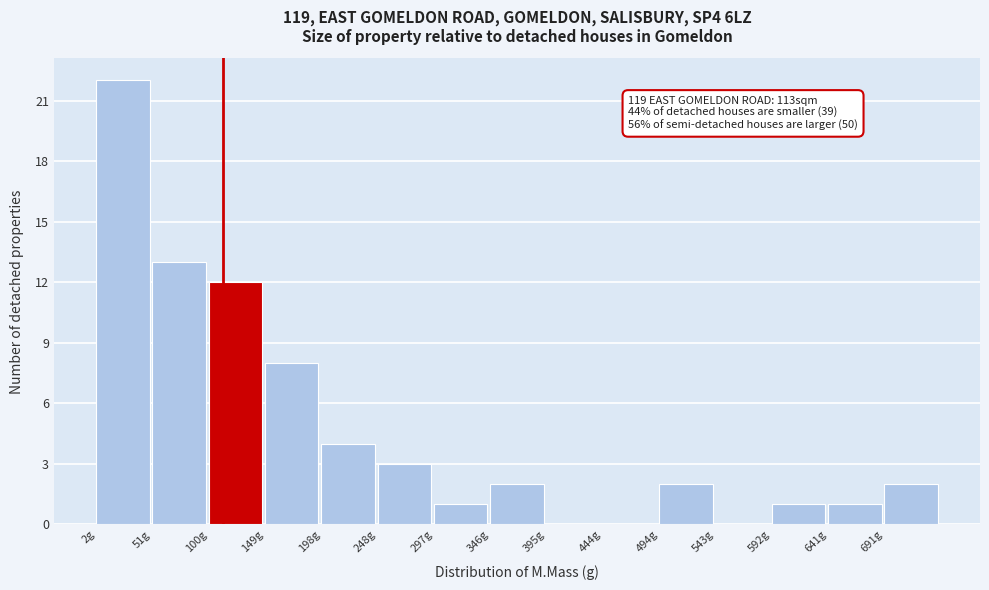

Which range on the x-axis has the tallest bar?

0 to 50